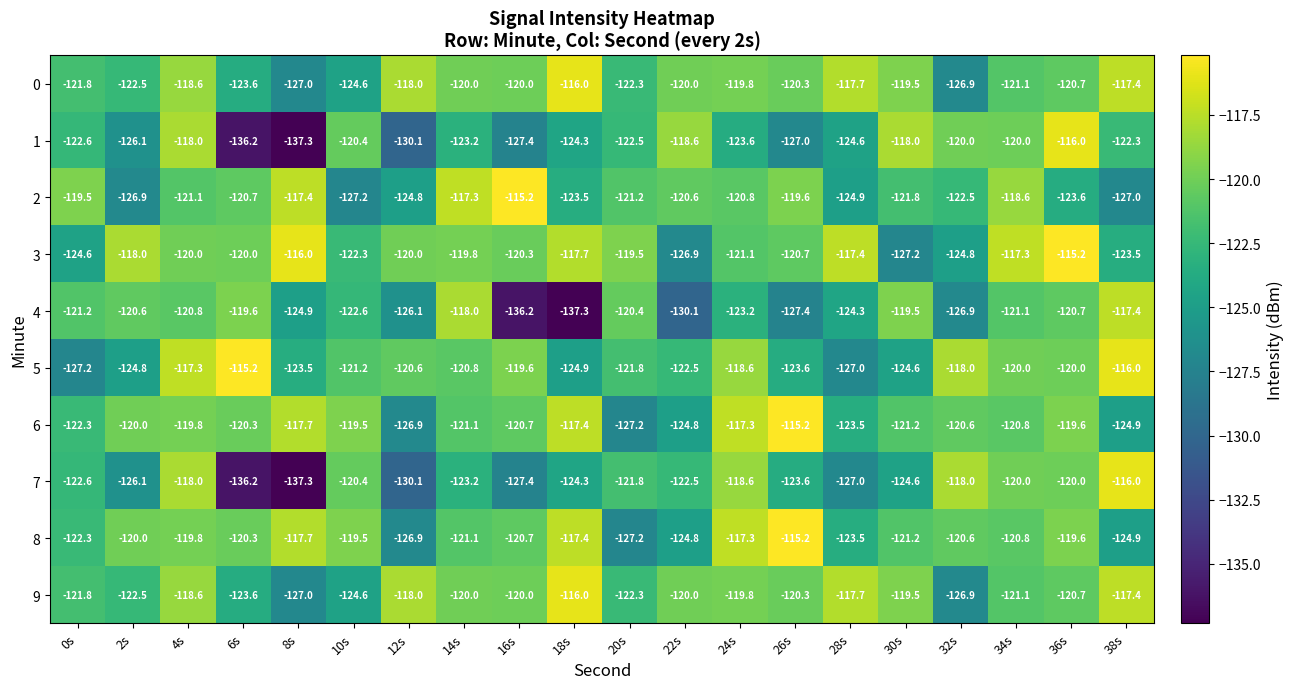

How many categories are shown in the chart?

20